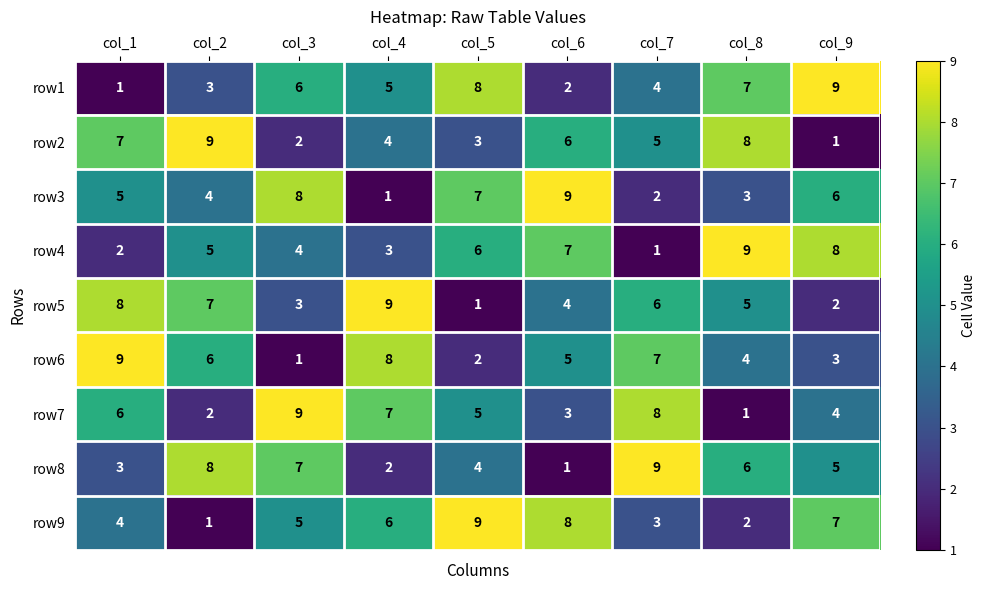

Rank the series at col_2 from lowest to highest value.

row9, row7, row1, row3, row4, row6, row5, row8, row2